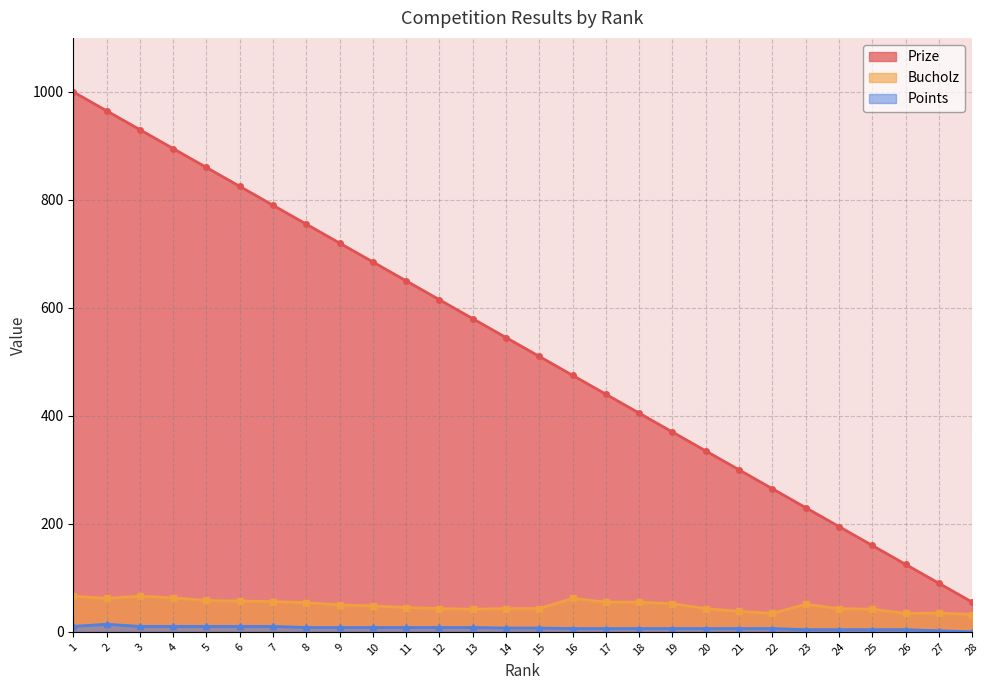

At which category is the sum across all series the highest?

1